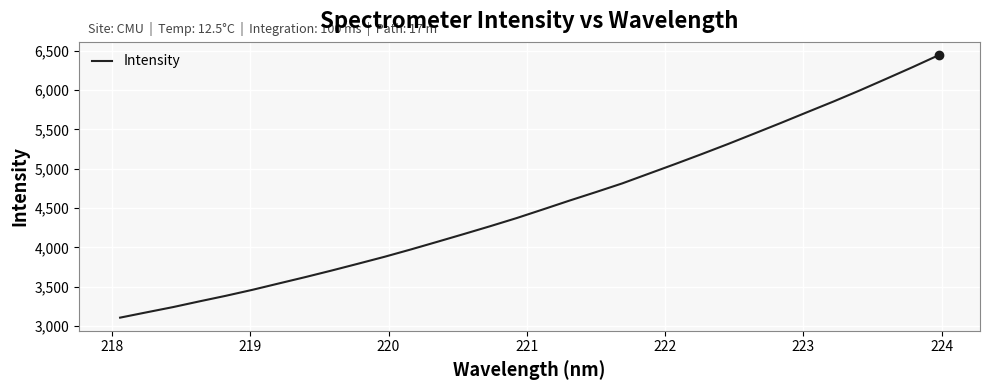

What is the difference between the maximum and minimum values?

3341.2